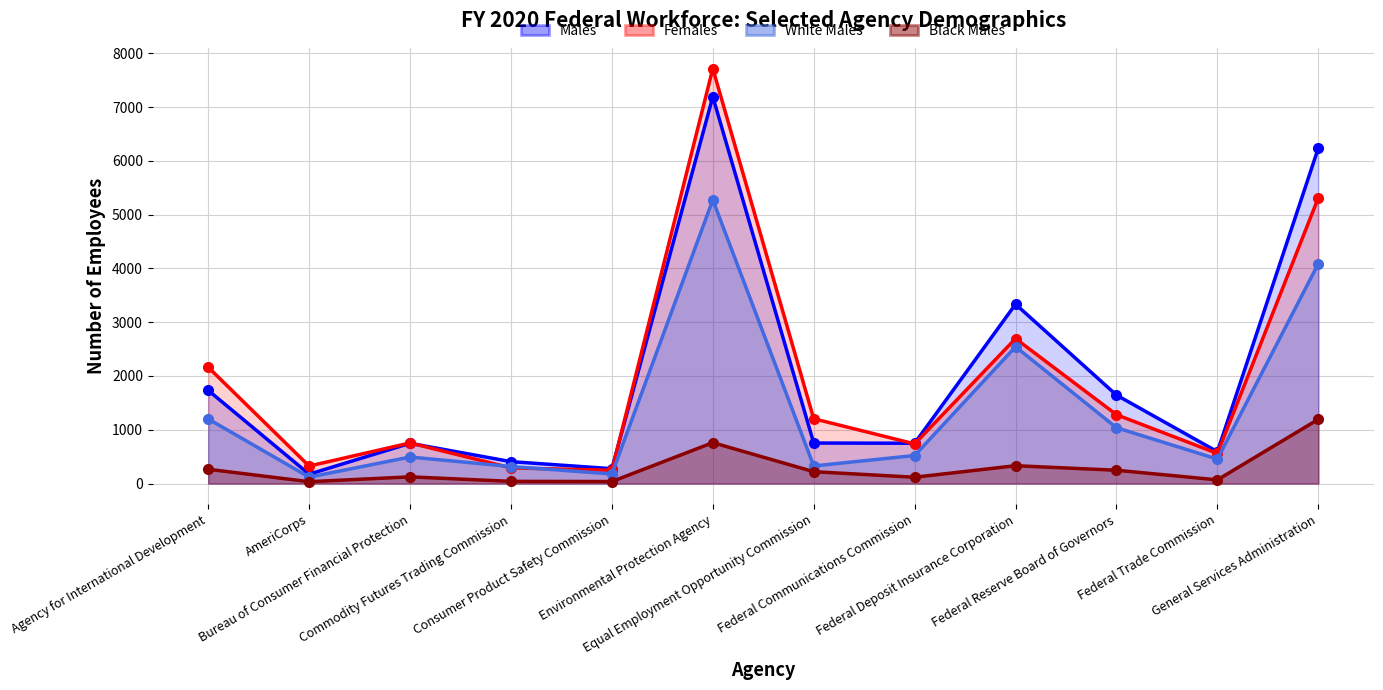

What is the average value of the Males series?

1986